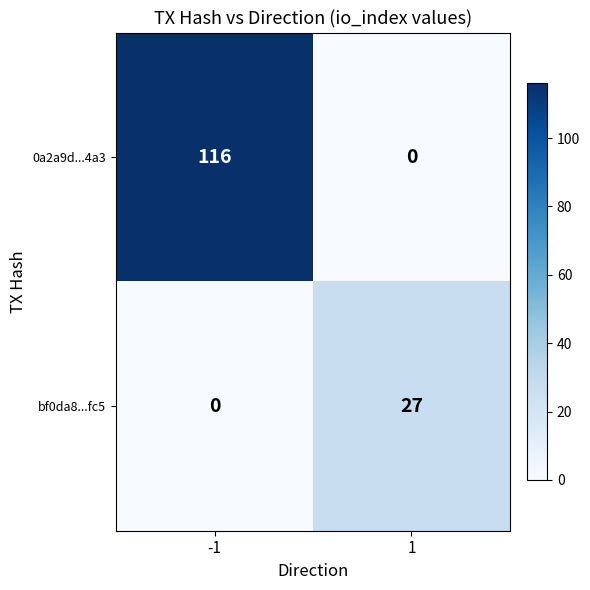

Is the value of 0a2a9d...4a3 at 1 greater than the value of bf0da8...fc5 at 1?

No